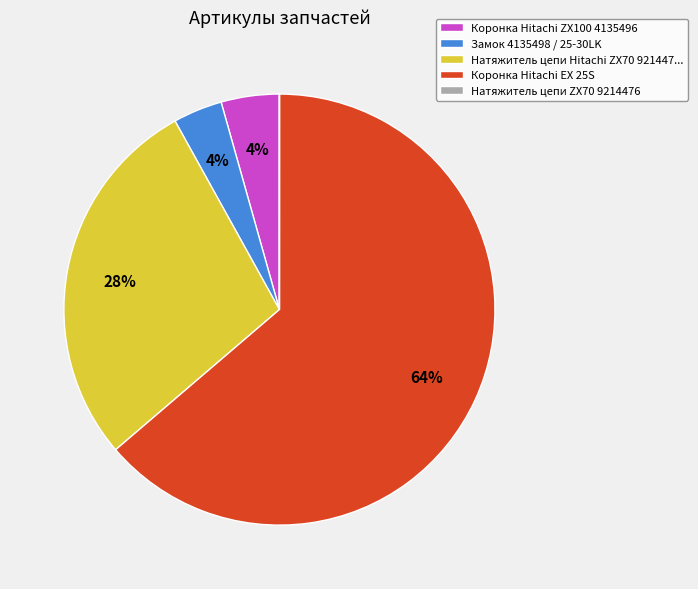

To the nearest percent, what portion does Коронка Hitachi EX 25S represent?

64%